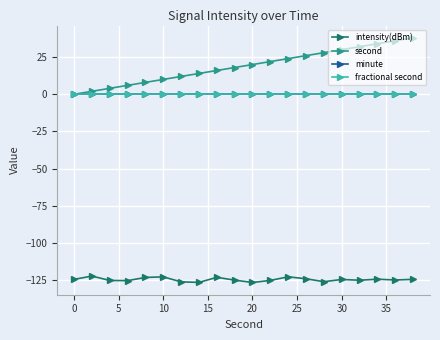

Does the chart have visible grid lines?

Yes